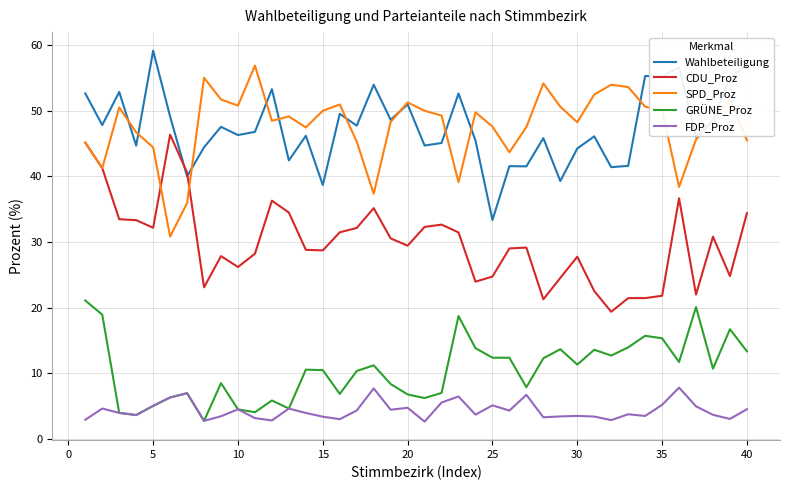

True or false: CDU_Proz has more than 0 points higher than both neighbors.

True